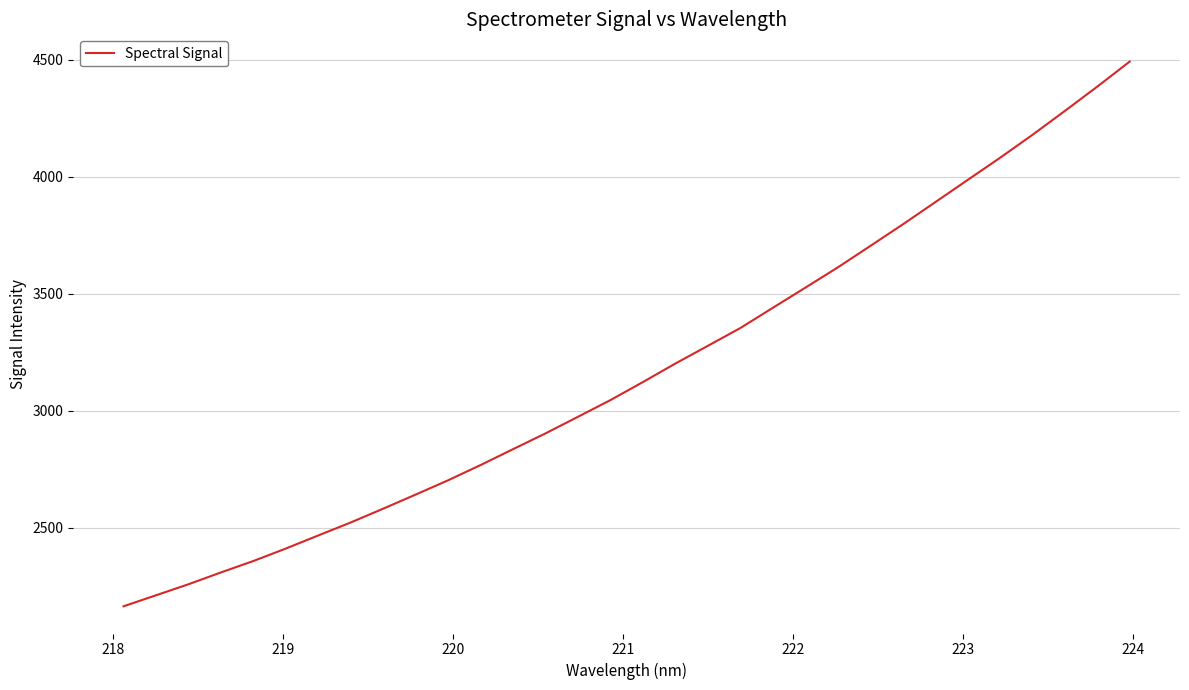

How many lines are shown in the chart?

1